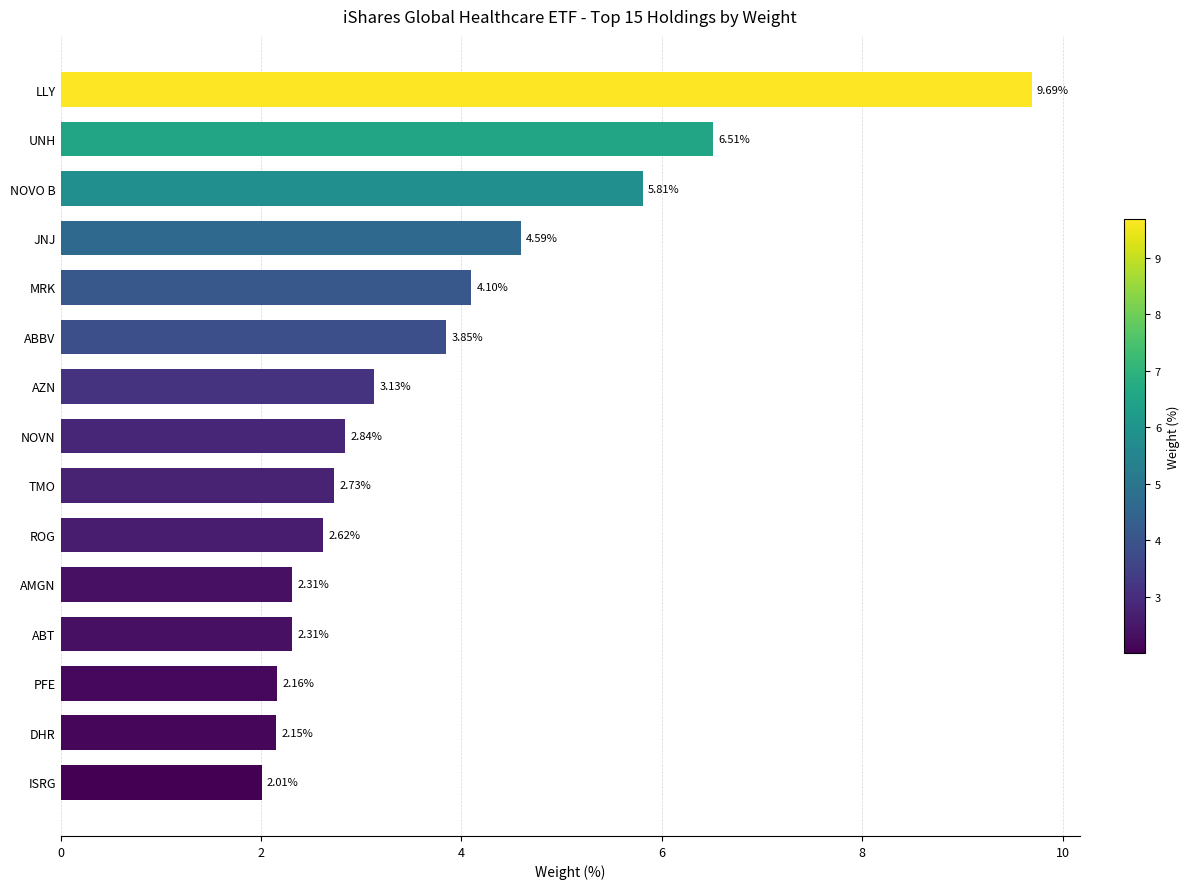

What is the ratio of the value at TMO to the value at ABT?

1.2